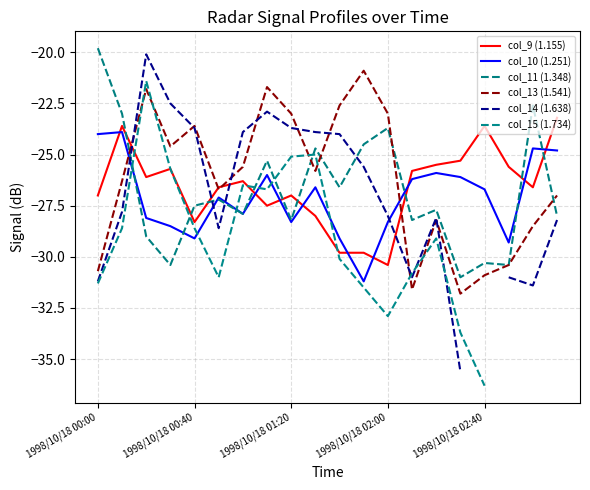

Which series has the largest total across all categories?

col_13 (1.541)